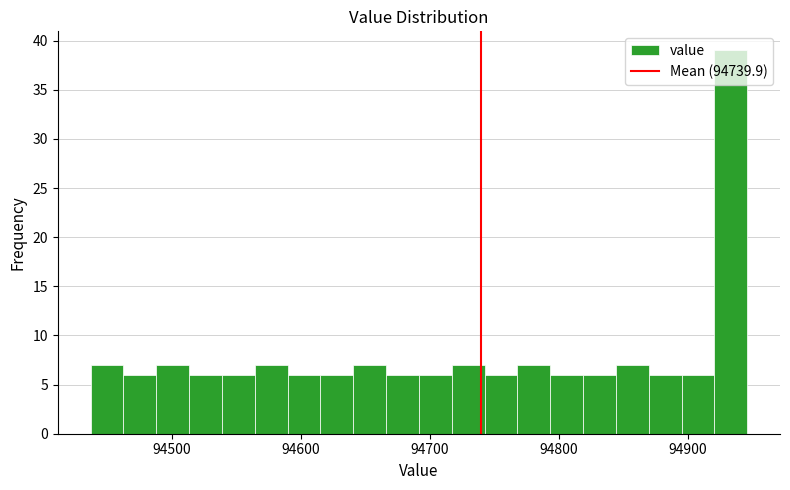

Read against the x-axis, roughly where is the centre of the tallest bar?

94930